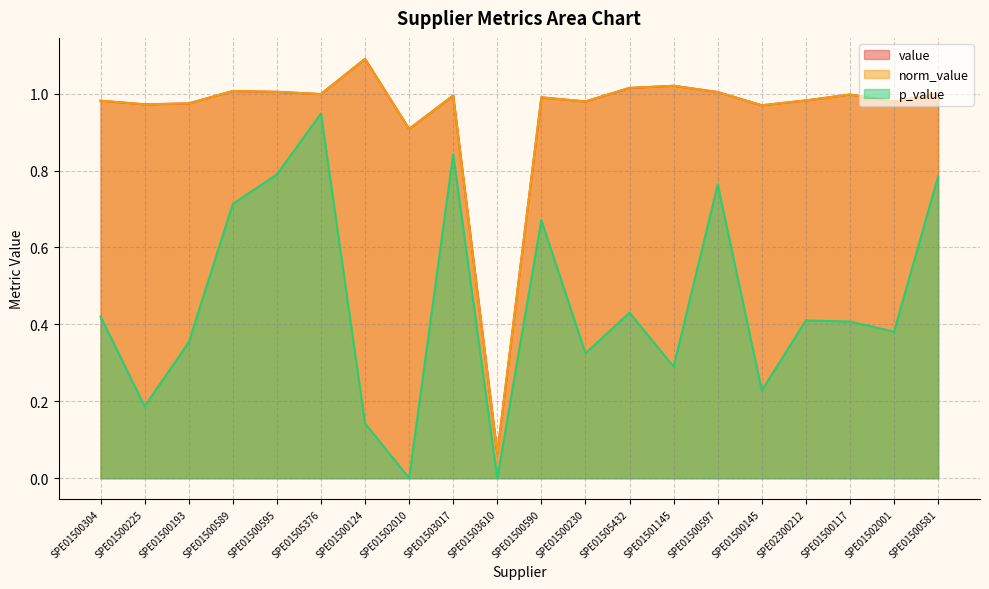

List the labels in order of p_value value, largest first.

SPE01505376, SPE01503017, SPE01500595, SPE01500581, SPE01500597, SPE01500589, SPE01500590, SPE01505432, SPE01500304, SPE02300212, SPE01500117, SPE01502001, SPE01500193, SPE01500230, SPE01501145, SPE01500145, SPE01500225, SPE01500124, SPE01502010, SPE01503610